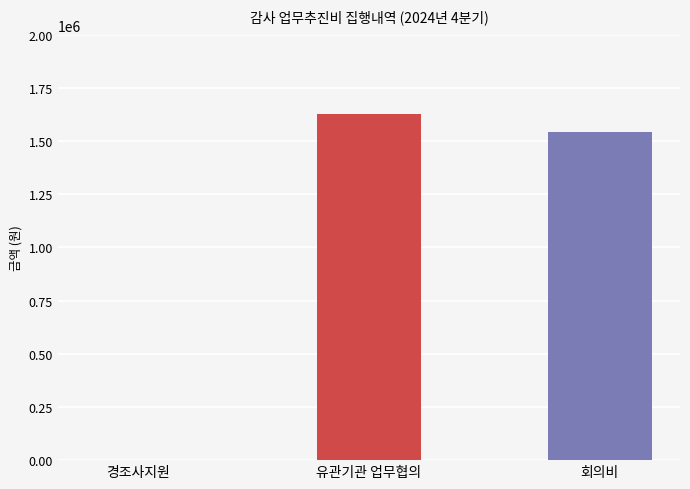

How many data points does each series have?

3